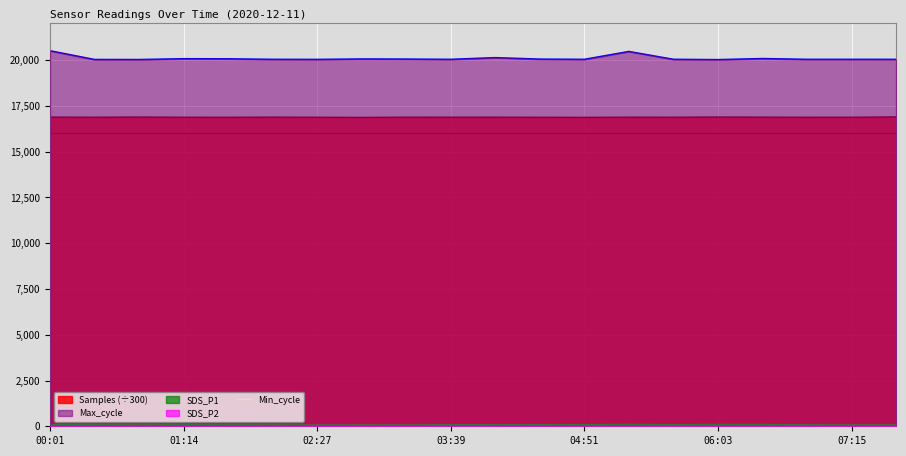

Does the chart display data point markers on the line(s)?

No